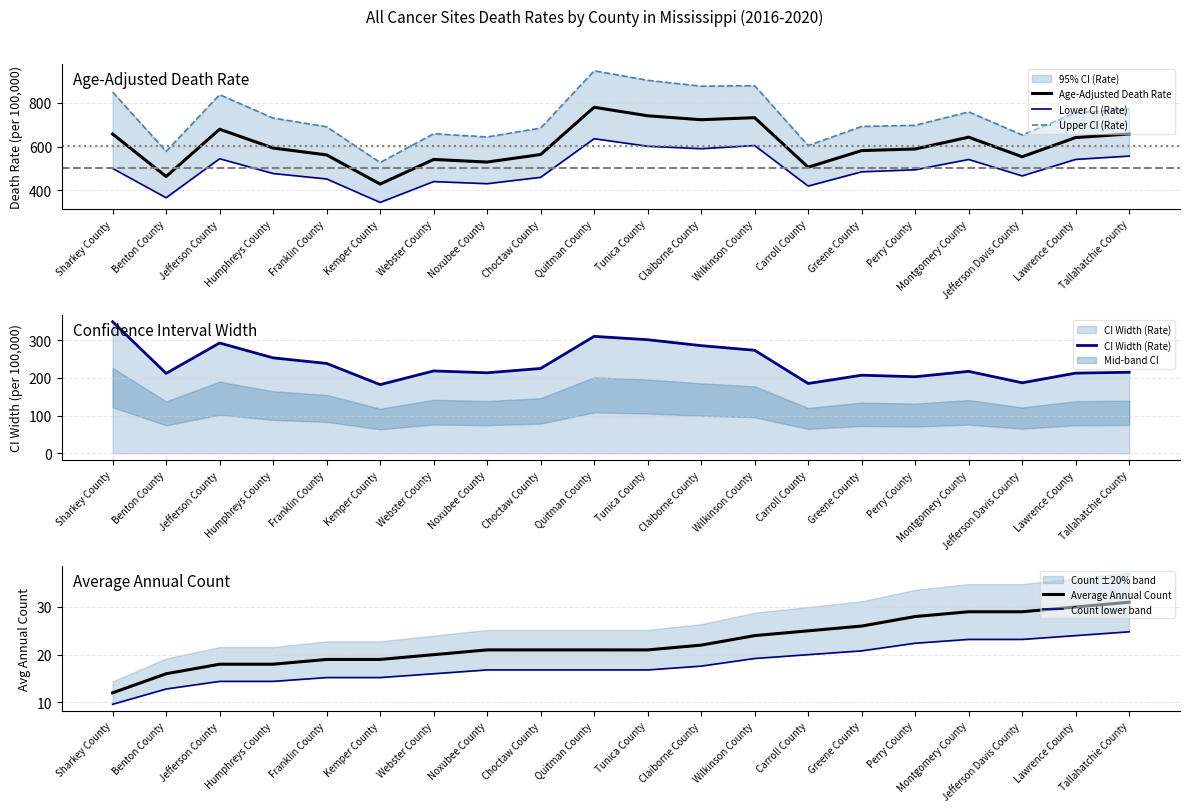

True or false: Count lower band and CI Width (Rate) cross at least once.

False